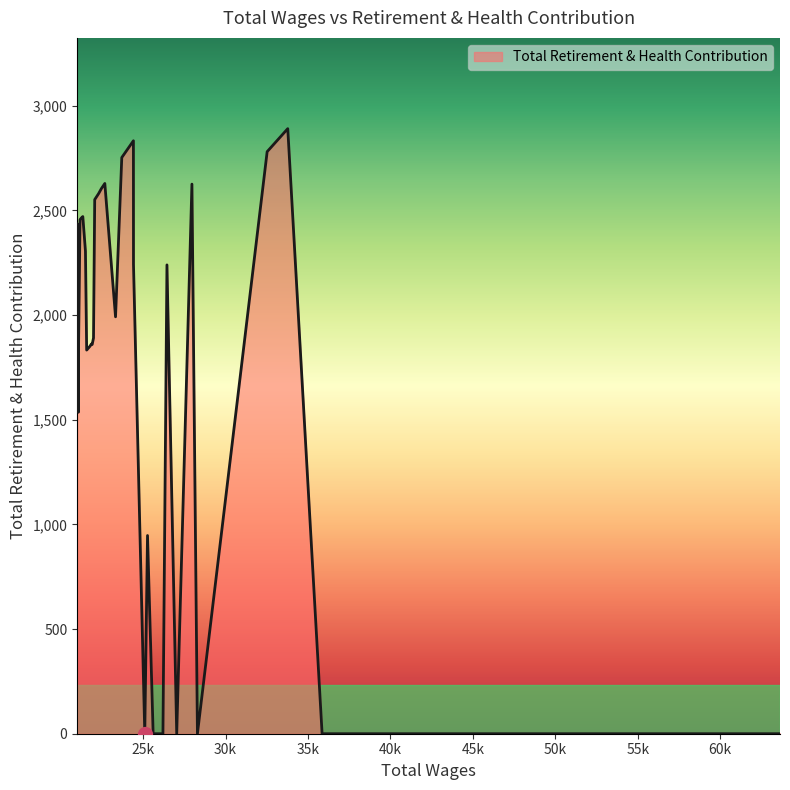

What is the difference between the maximum and minimum values?

2891